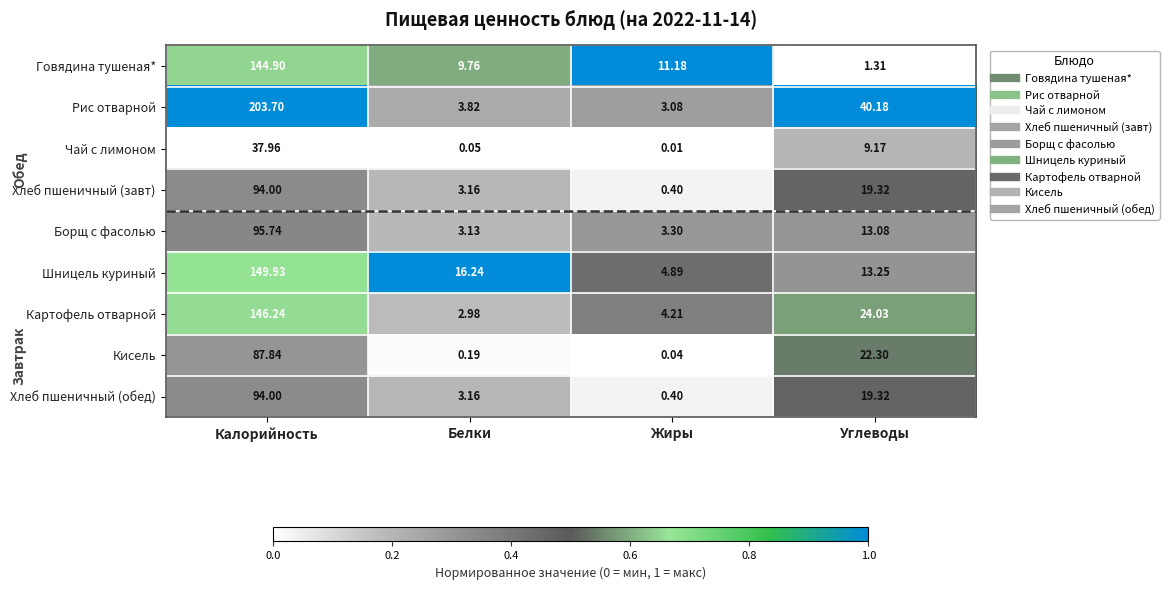

Rank the categories by Картофель отварной value from lowest to highest.

Белки, Жиры, Углеводы, Калорийность